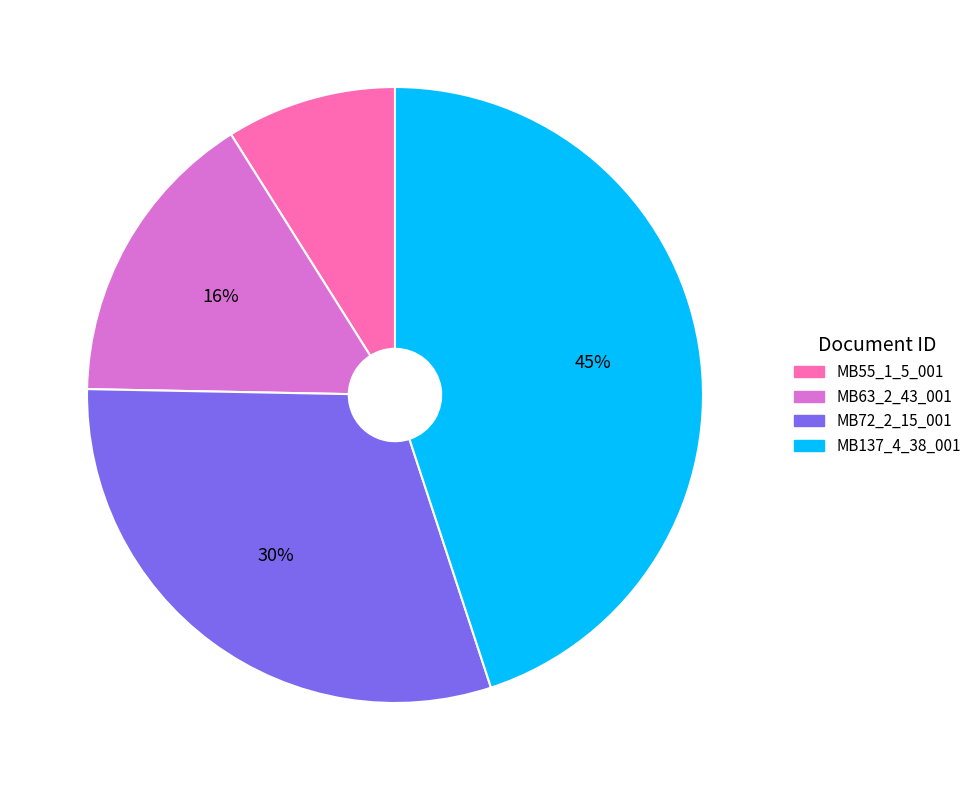

Which has a higher value, MB63_2_43_001 or MB137_4_38_001?

MB137_4_38_001